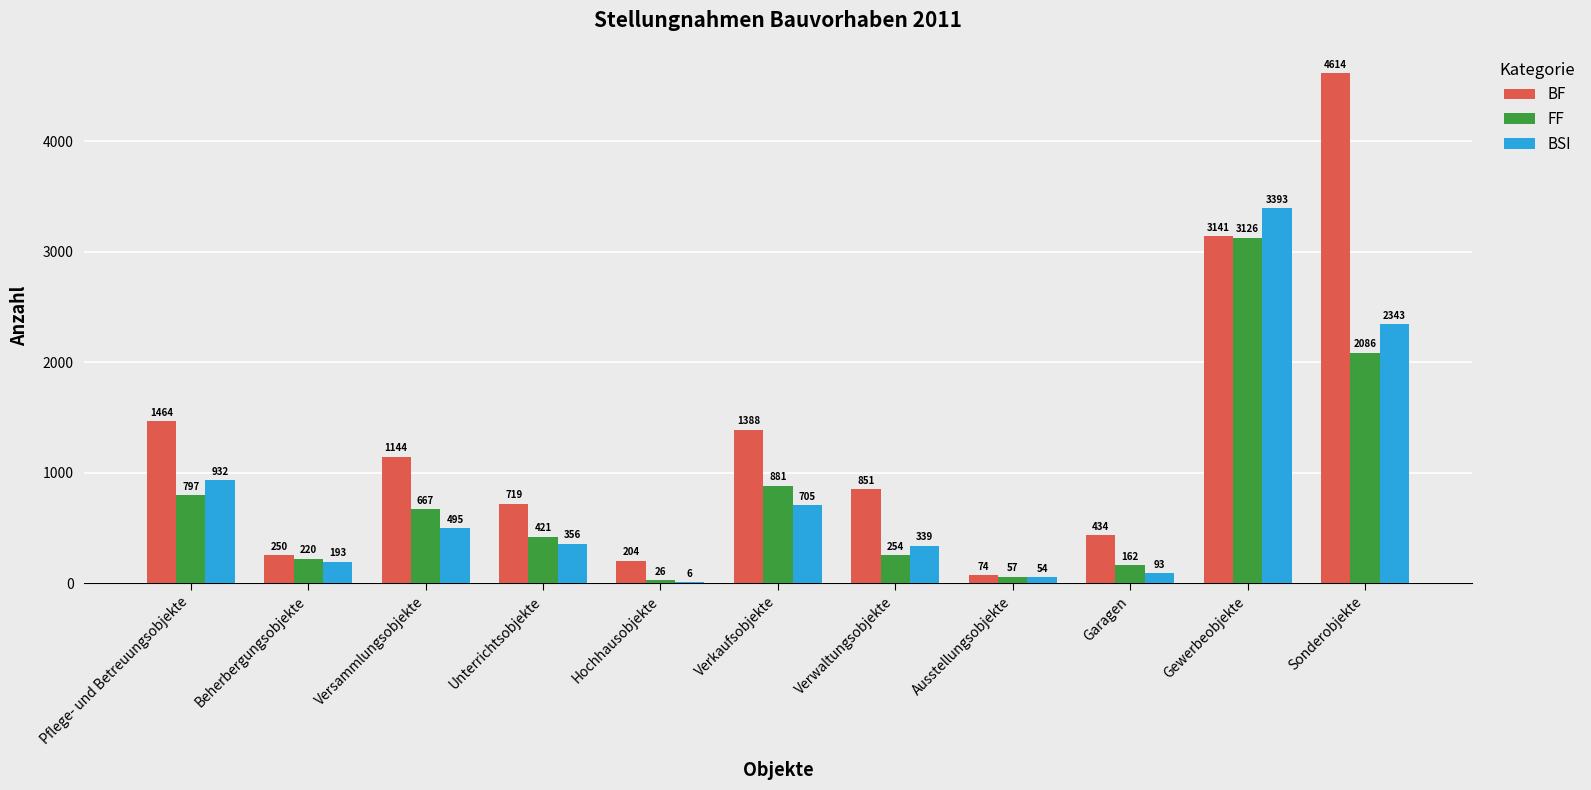

Between Unterrichtsobjekte and Ausstellungsobjekte, which series saw the biggest shift?

BF